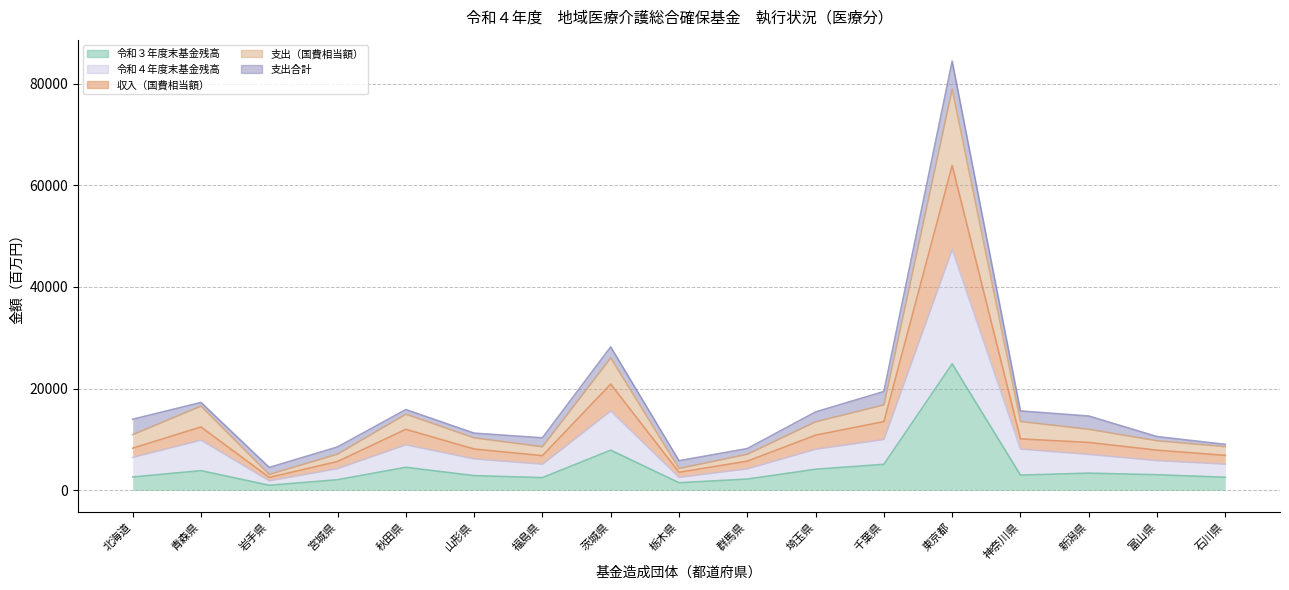

True or false: 令和３年度末基金残高 and 支出（国費相当額） intersect in this chart.

False